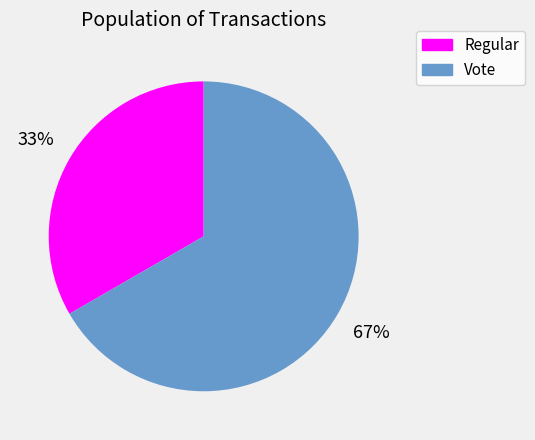

Do Vote and Regular together represent more than half of the pie?

Yes